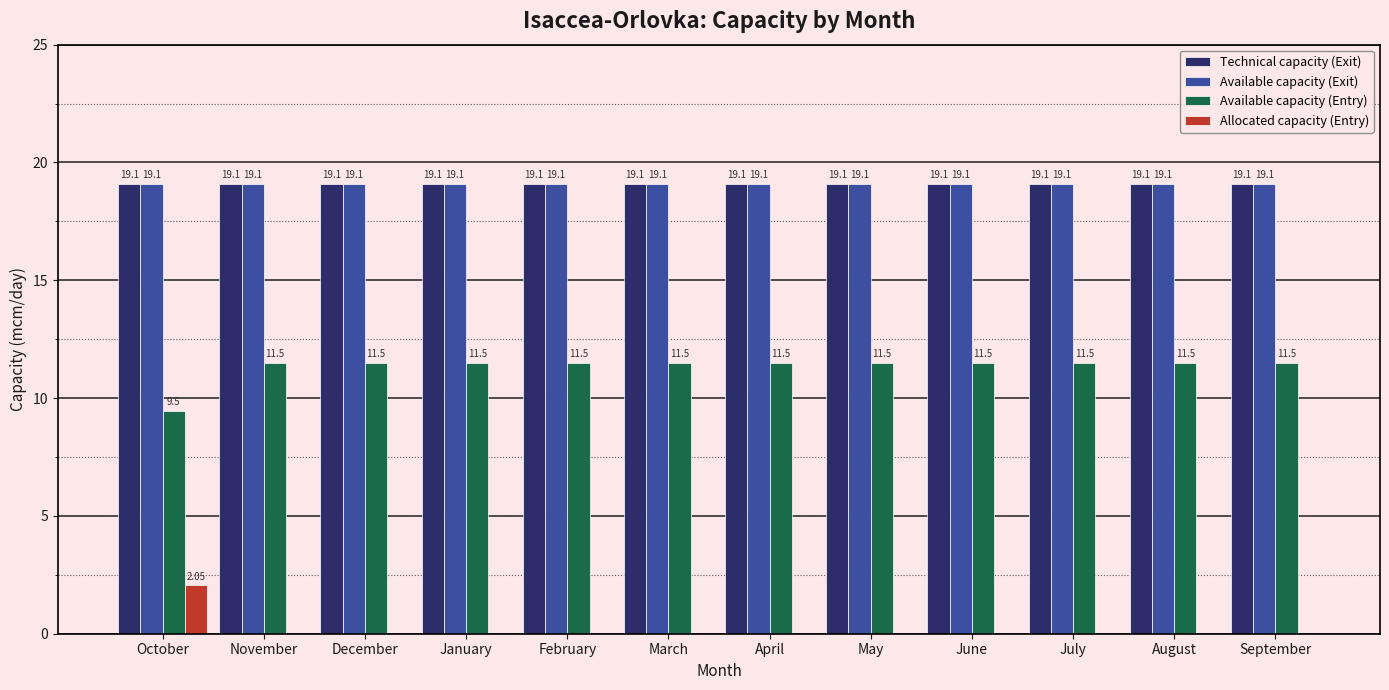

What is the total value across all series at January?

49.7